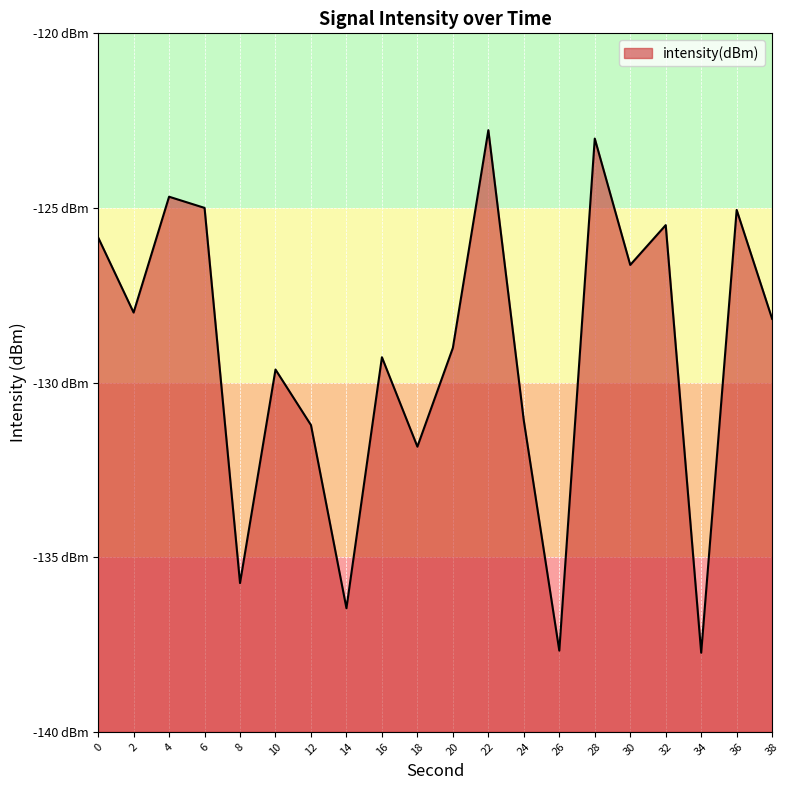

How many points are lower than both their immediate neighbors (excluding endpoints)?

7